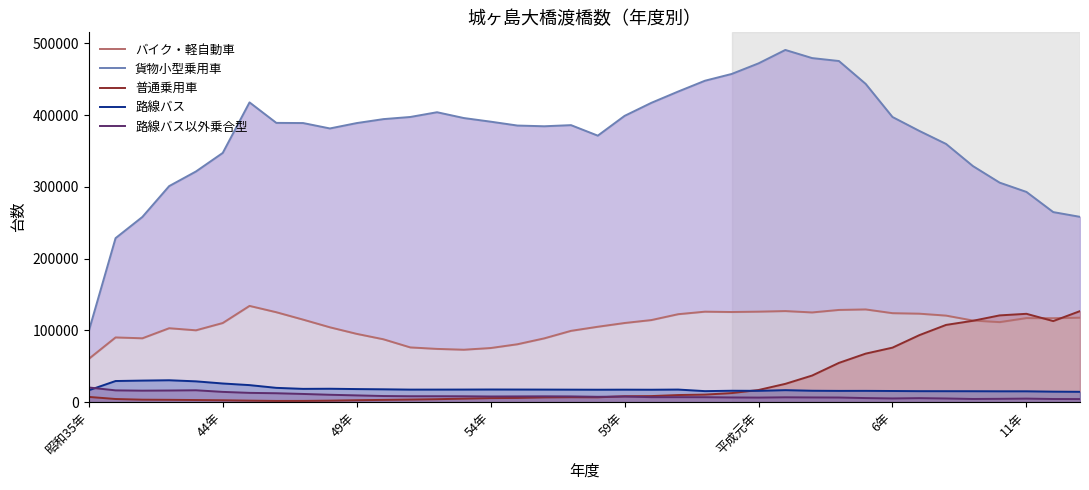

What is the value of the バイク・軽自動車 point at the 3rd from the left?

88982